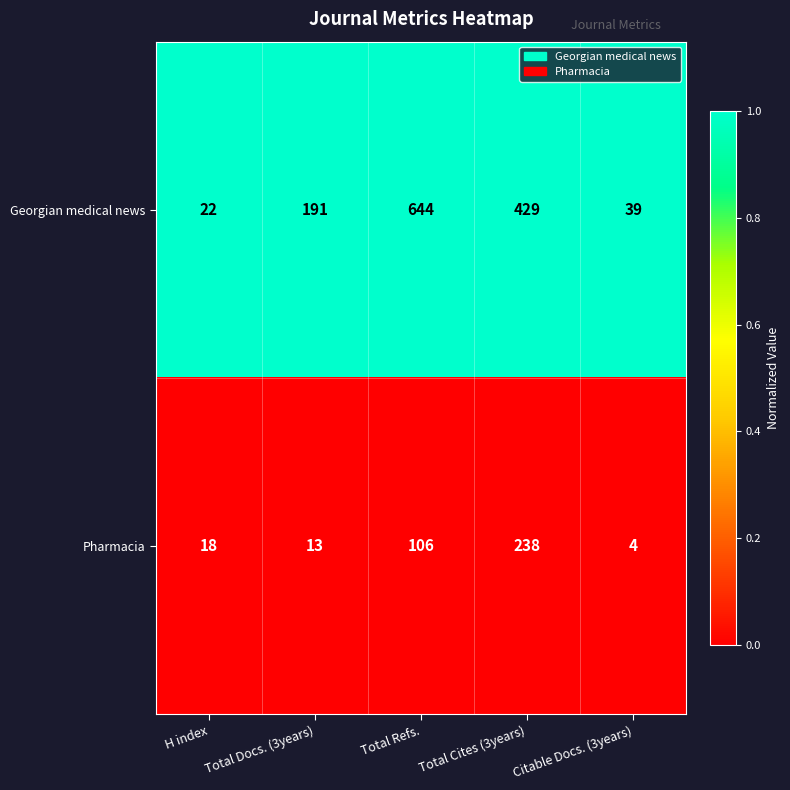

What is the total value across all series at Total Docs. (3years)?

204